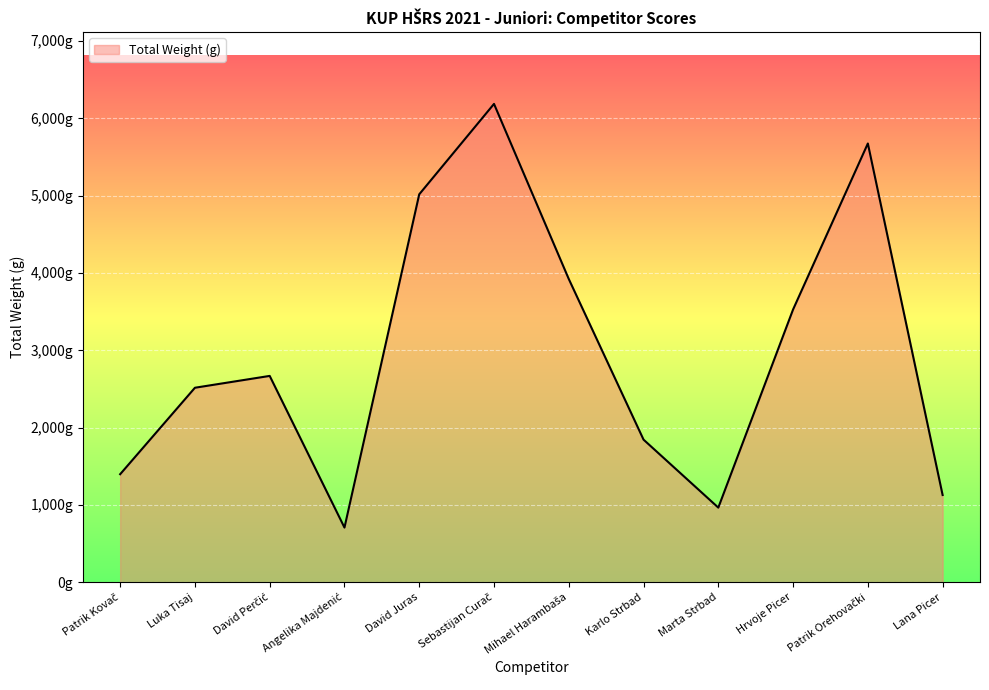

Reading left to right, extract all data points from this chart.

Patrik Kovač=1398	Luka Tisaj=2516	David Perčić=2669	Angelika Majdenić=708	David Juras=5017	Sebastijan Curač=6186	Mihael Harambaša=3922	Karlo Strbad=1845	Marta Strbad=966	Hrvoje Picer=3528	Patrik Orehovački=5674	Lana Picer=1129